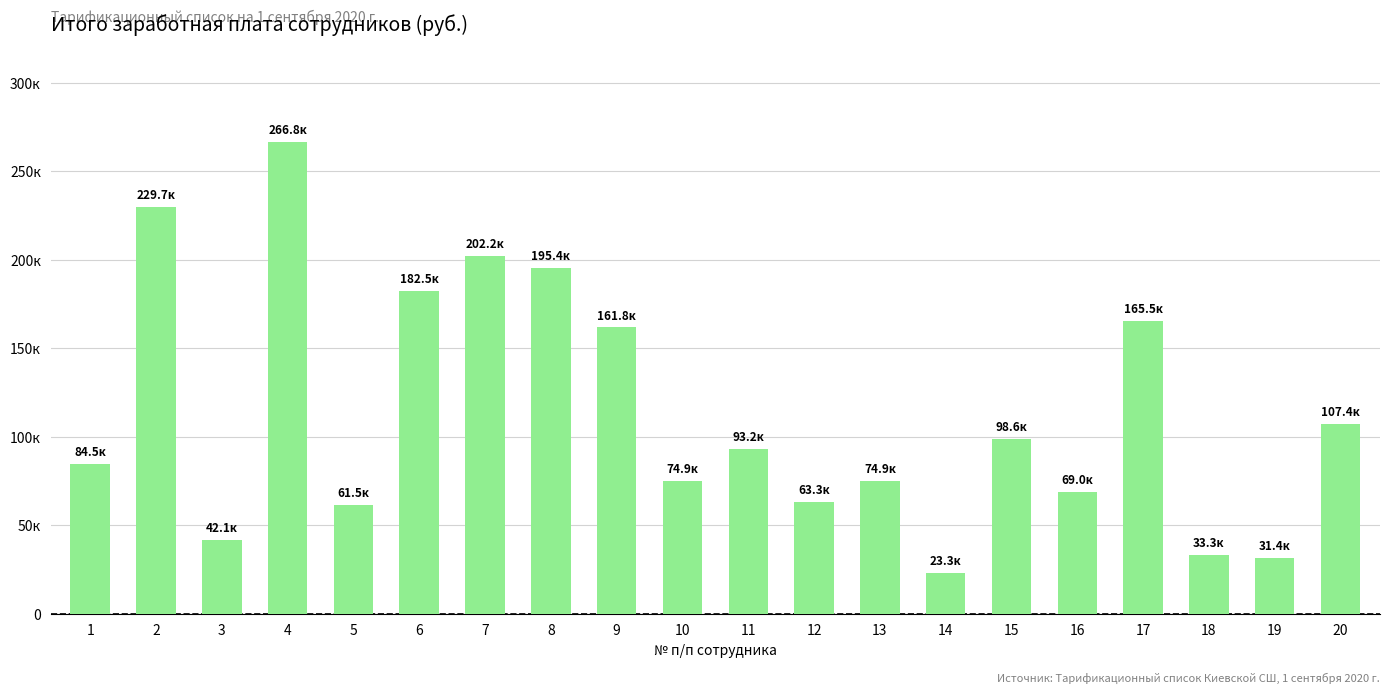

Where does the data first go above 93243?

2